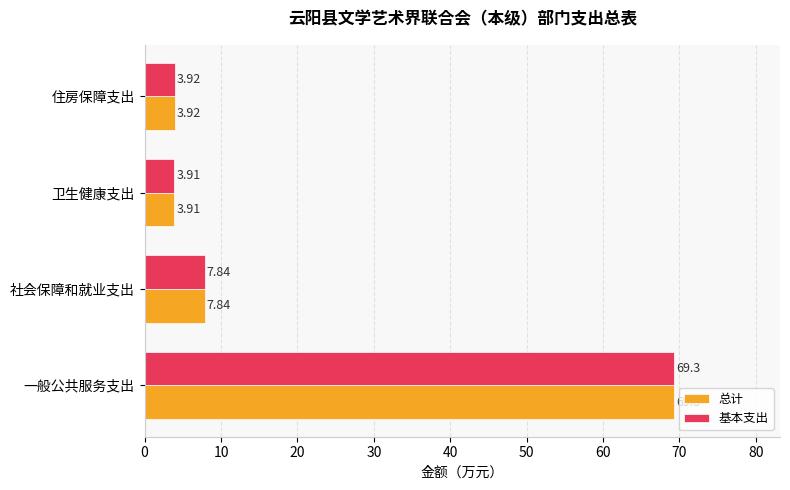

Where is 基本支出 nearest to the value 36?

社会保障和就业支出